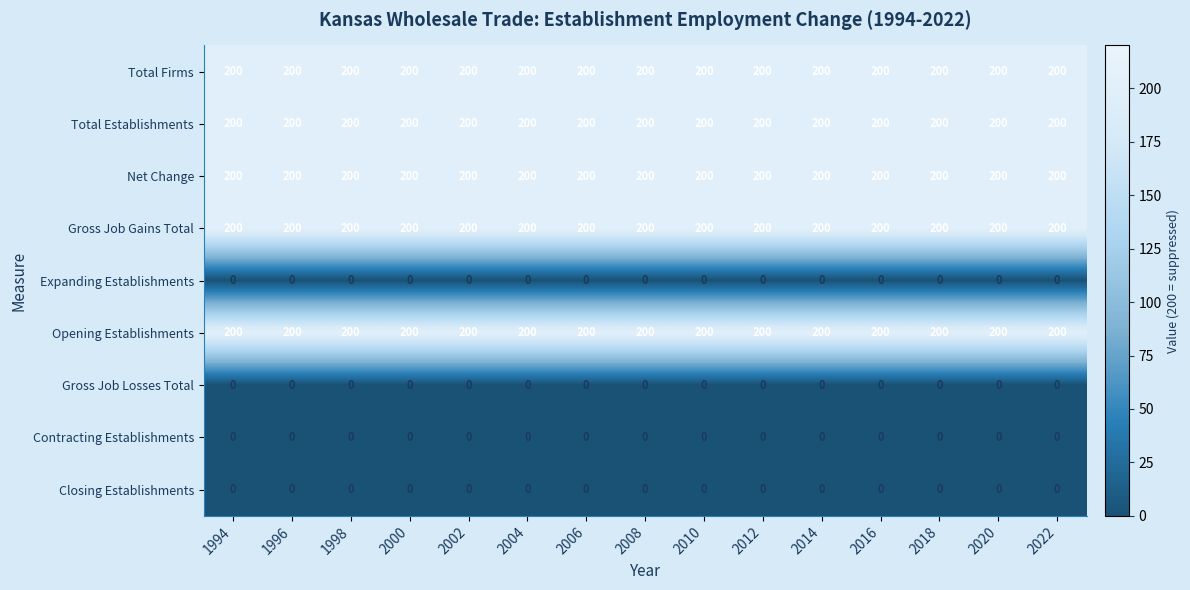

What is the sum of all Total Establishments values?

3000